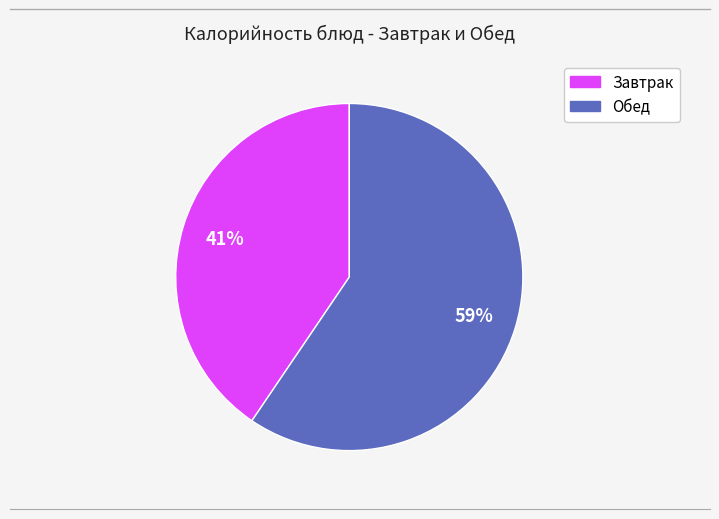

To the nearest percent, what is the average slice percentage?

50%